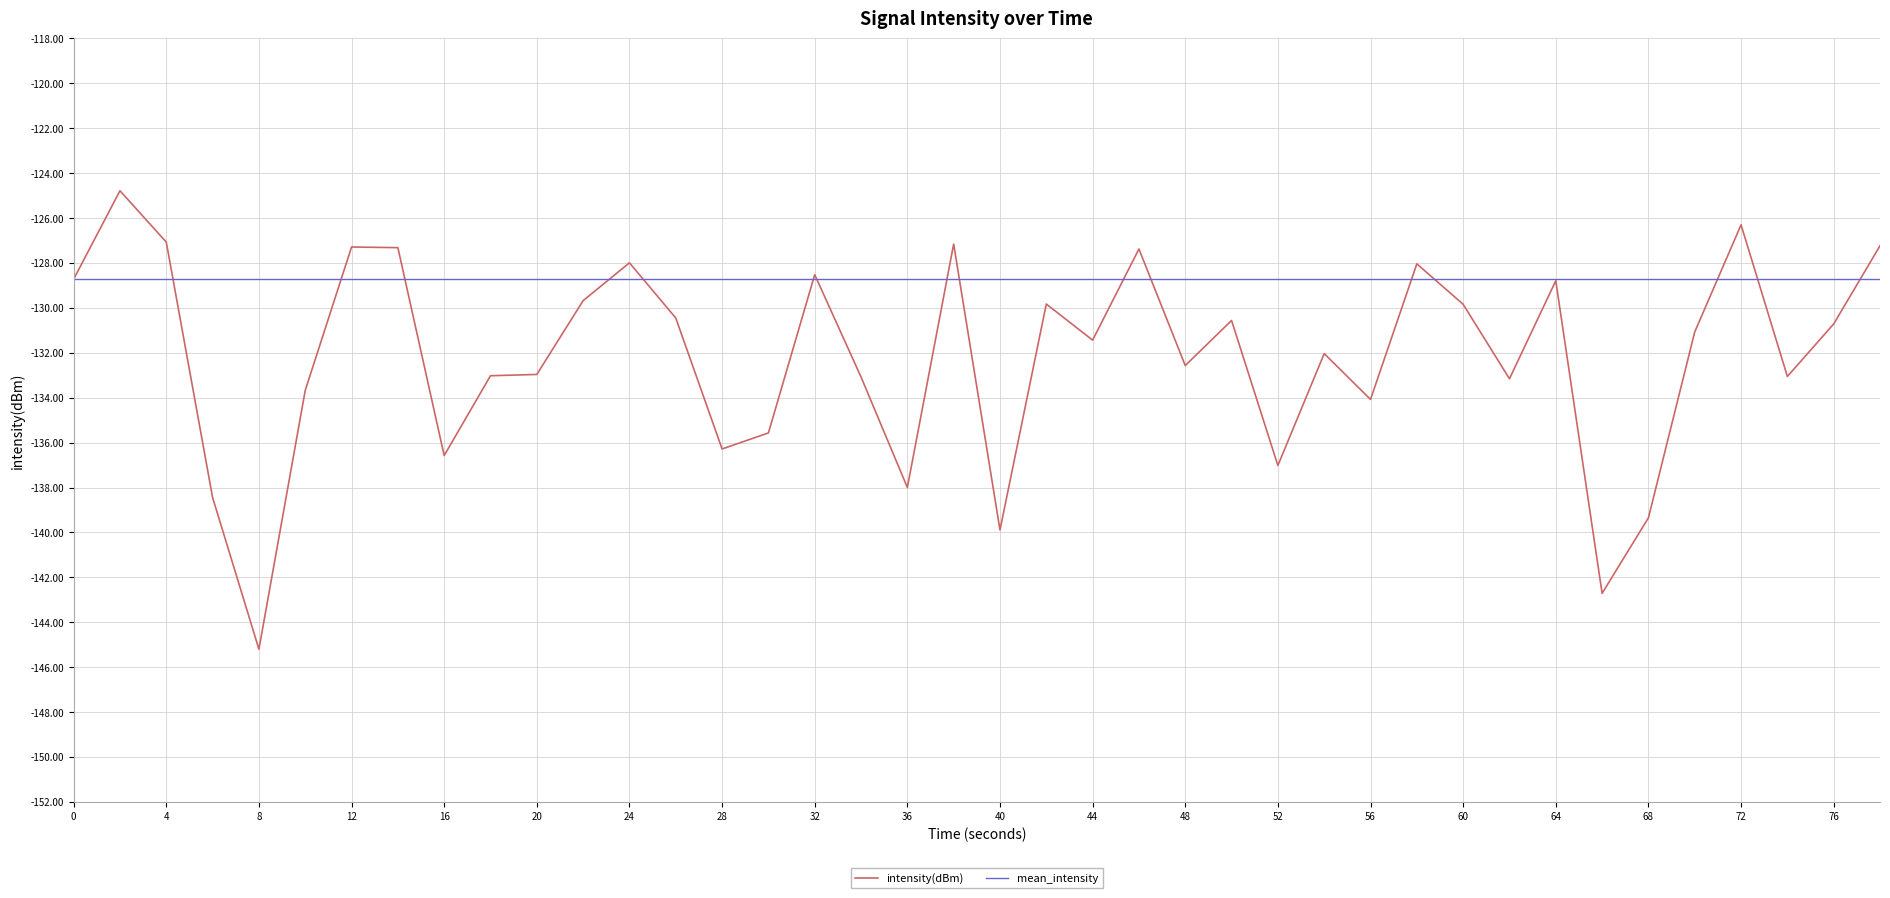

Which series has the largest total across all categories?

mean_intensity